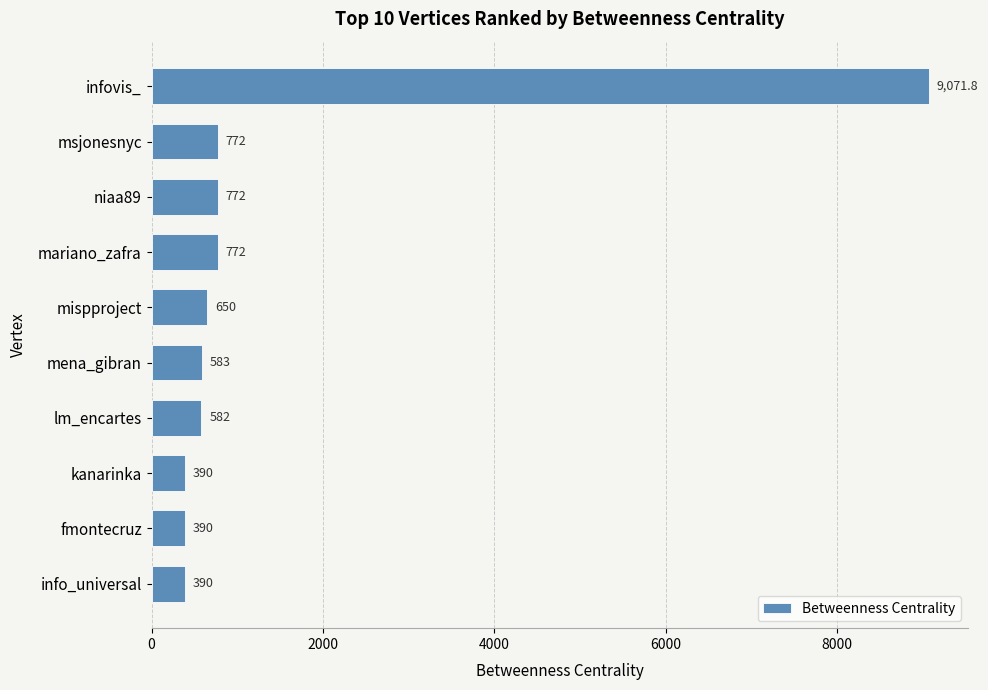

What position from the bottom is msjonesnyc?

9